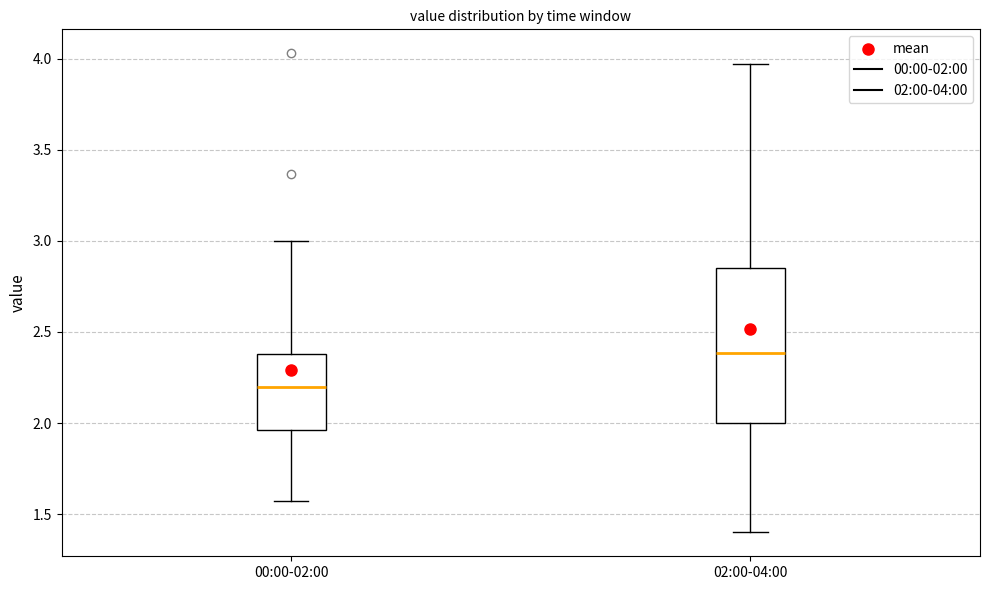

Which box's median line is the highest?

02:00-04:00